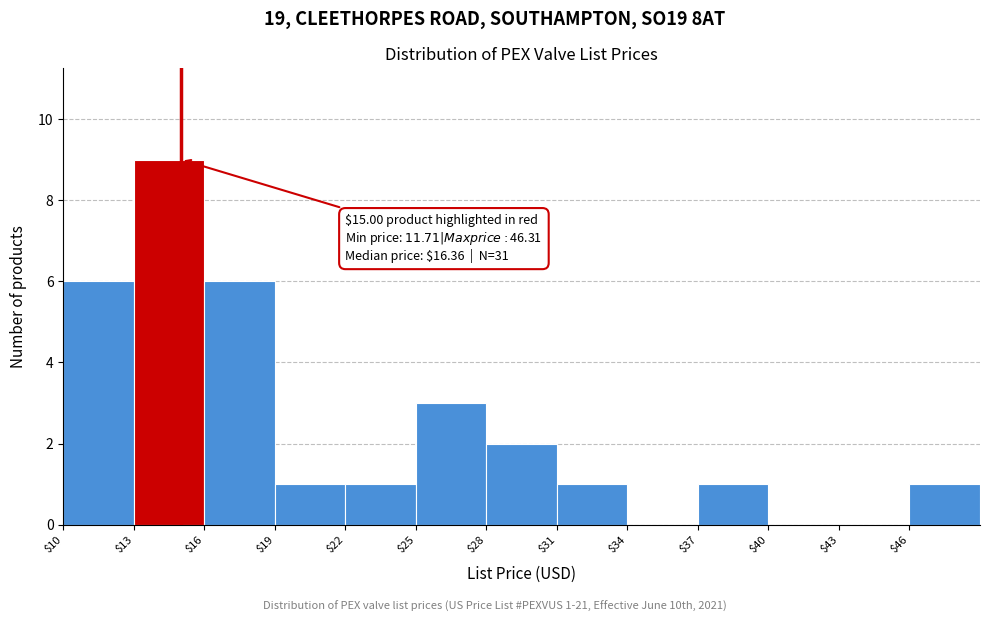

Which range on the x-axis has the tallest bar?

13 to 16